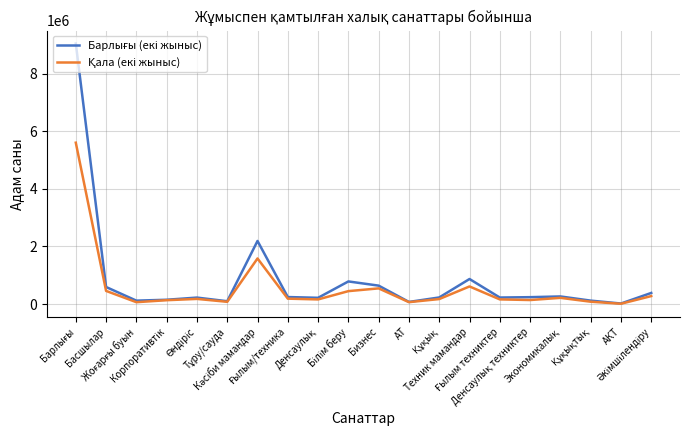

How many interior local peaks does the Қала (екі жыныс) series have?

5